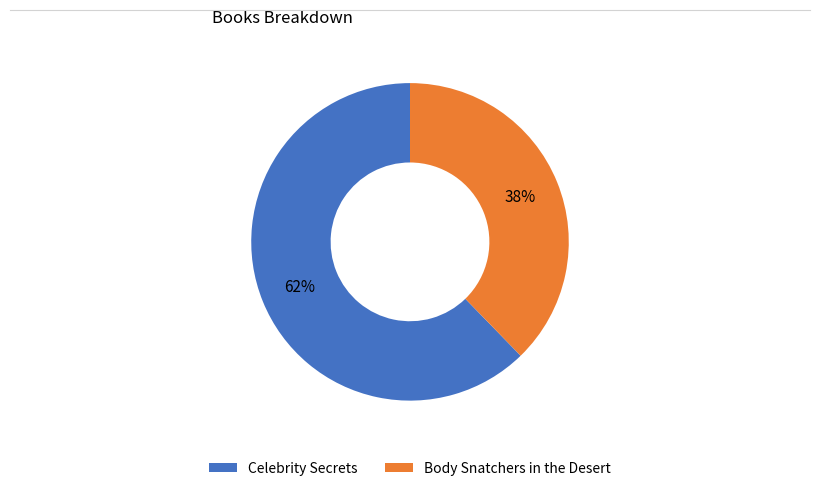

Which slice is the smallest?

Body Snatchers in the Desert